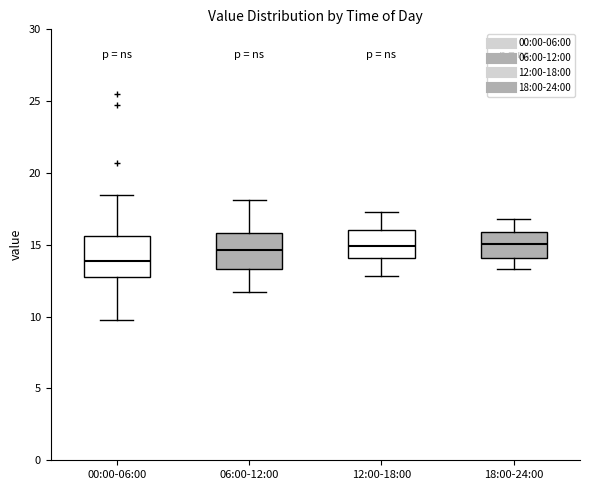

Which box's median line is the lowest?

00:00-06:00